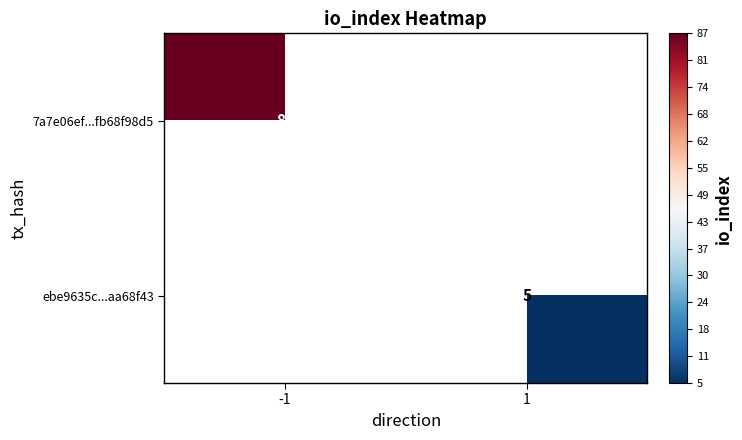

Is it true that 7a7e06ef...fb68f98d5 equals 154 at -1?

False